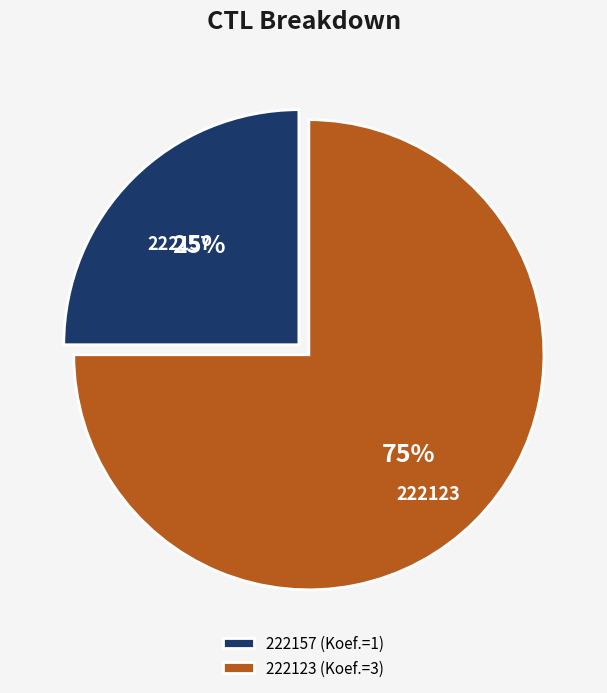

Count the number of slices in the pie.

2